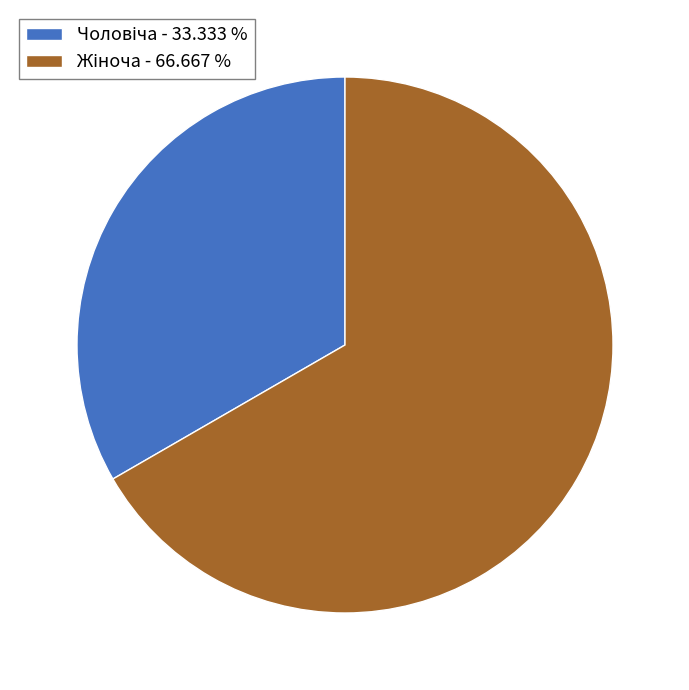

Is there a majority slice in this chart?

Yes